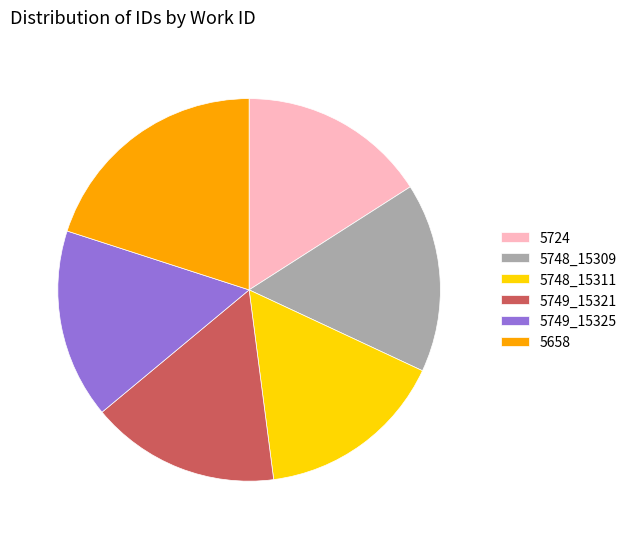

Which slice is the largest?

5658